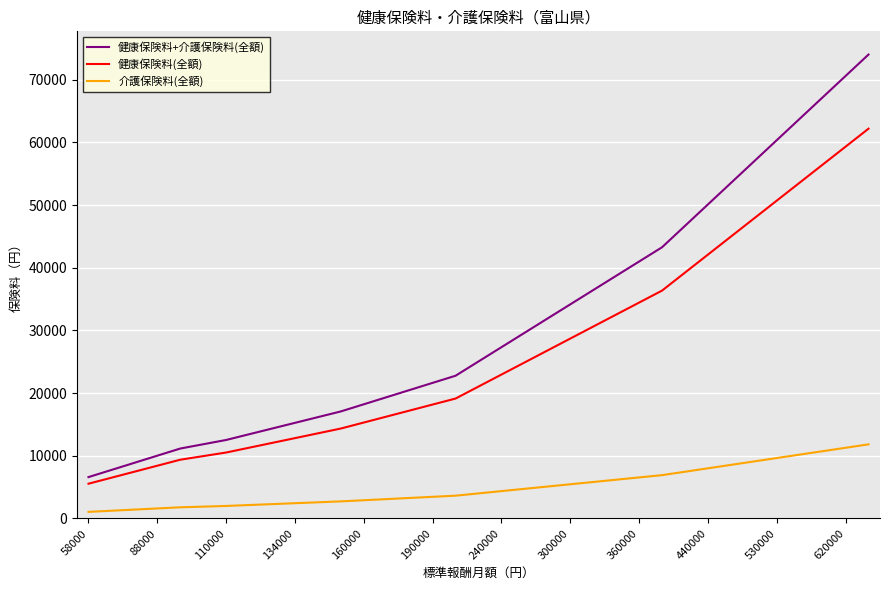

List the series in order of their peak value, lowest first.

介護保険料(全額), 健康保険料(全額), 健康保険料+介護保険料(全額)